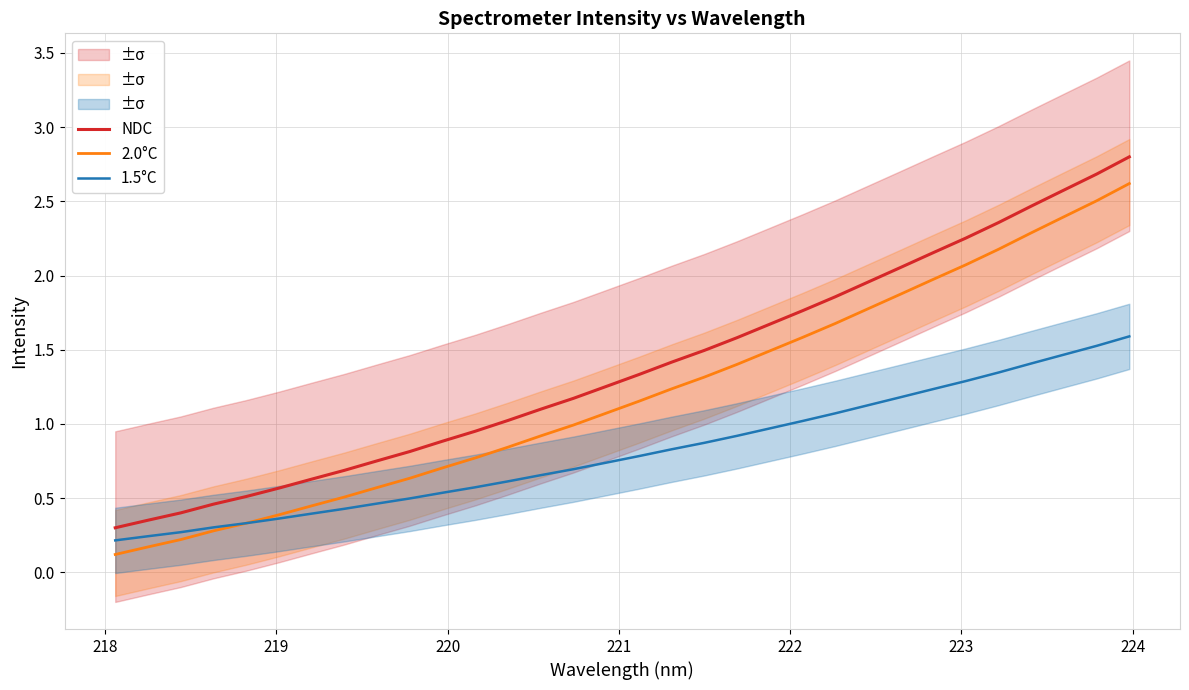

At how many categories does at least one series exceed 1?

20